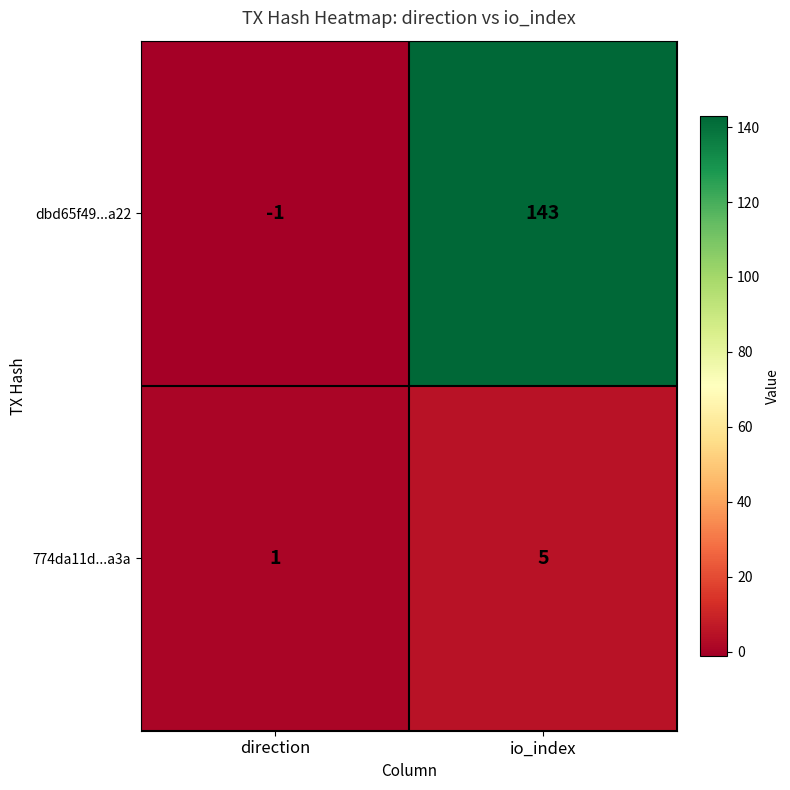

Which series changed the most between direction and io_index?

dbd65f49...a22